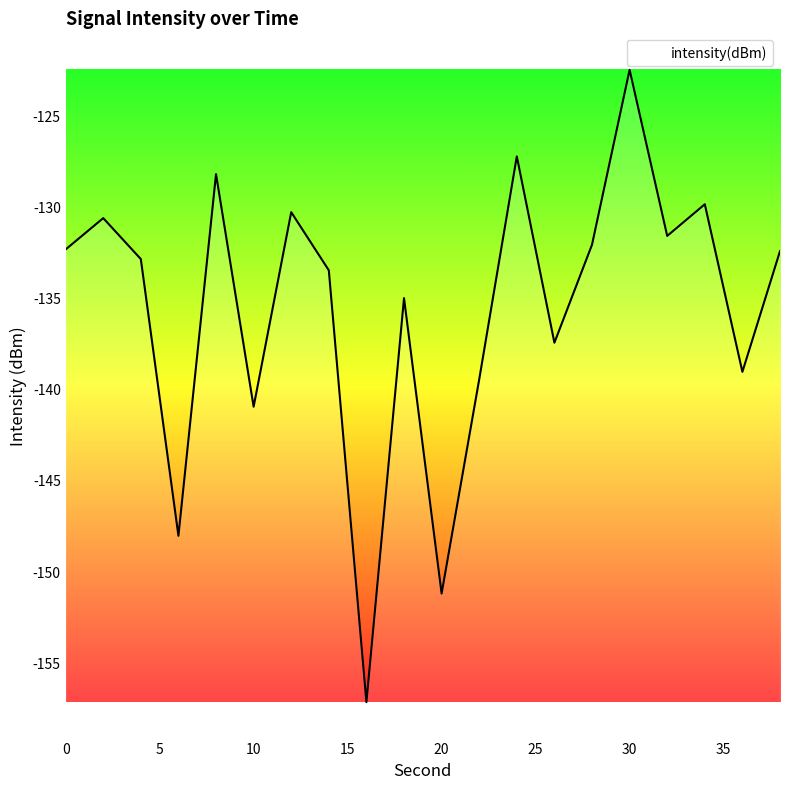

What is the greatest value displayed?

-122.4